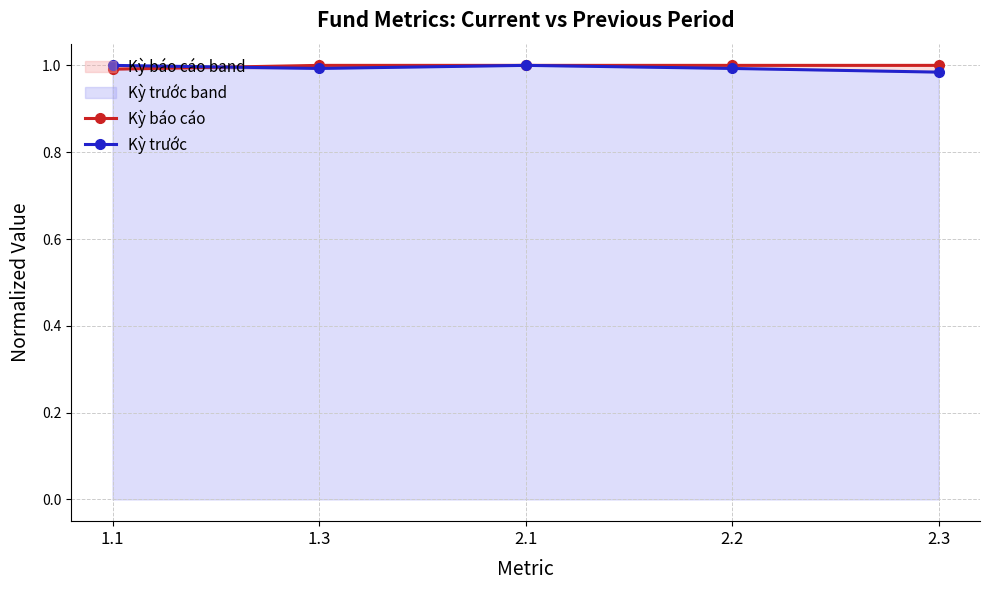

Which series has the widest spread of values?

Kỳ trước